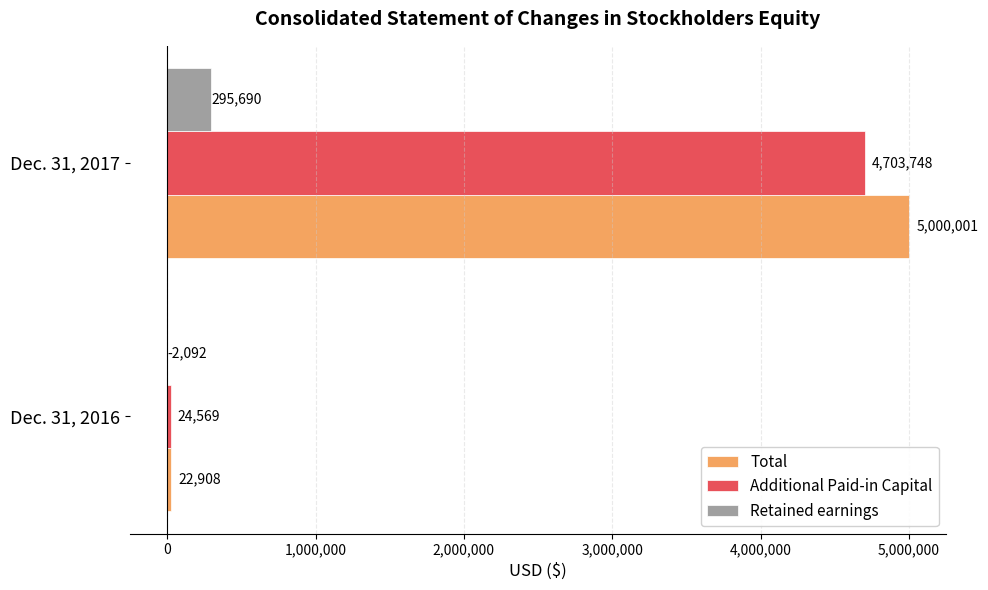

Is it true that Additional Paid-in Capital equals 4703748 at Dec. 31, 2017?

True